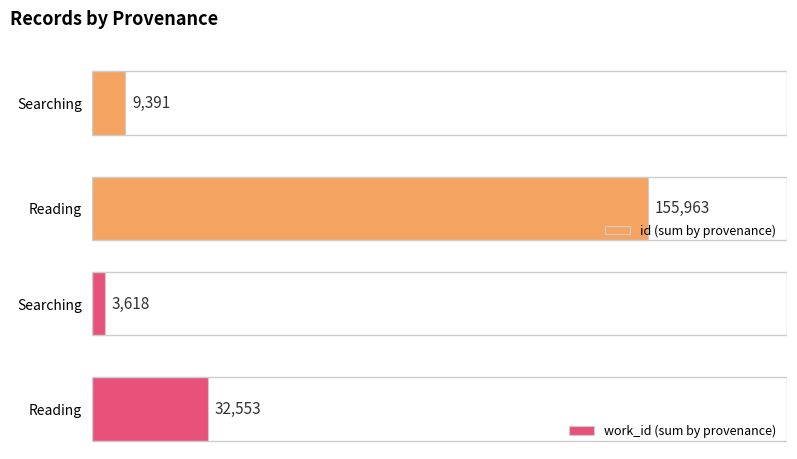

Between 0 and 1, which series saw the biggest shift?

id (sum by provenance)